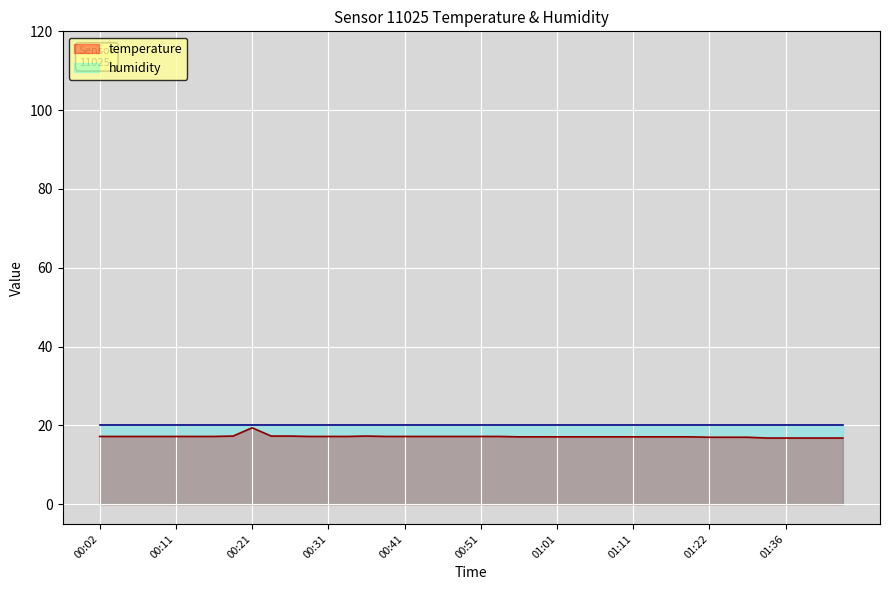

What is the value of the 26th point from the left?

17.1